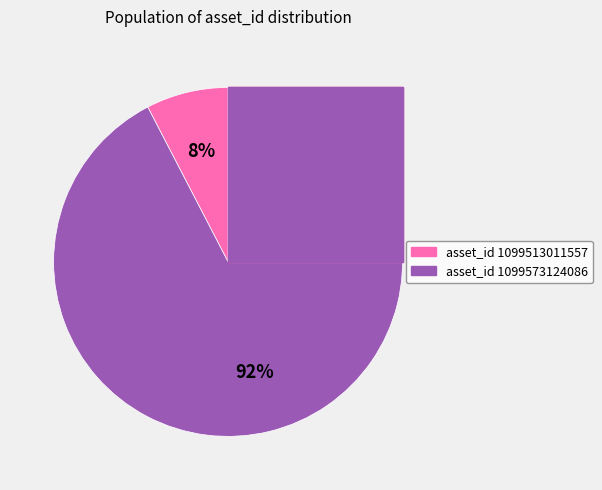

Does 1099513011557 account for over 50% of the chart?

No